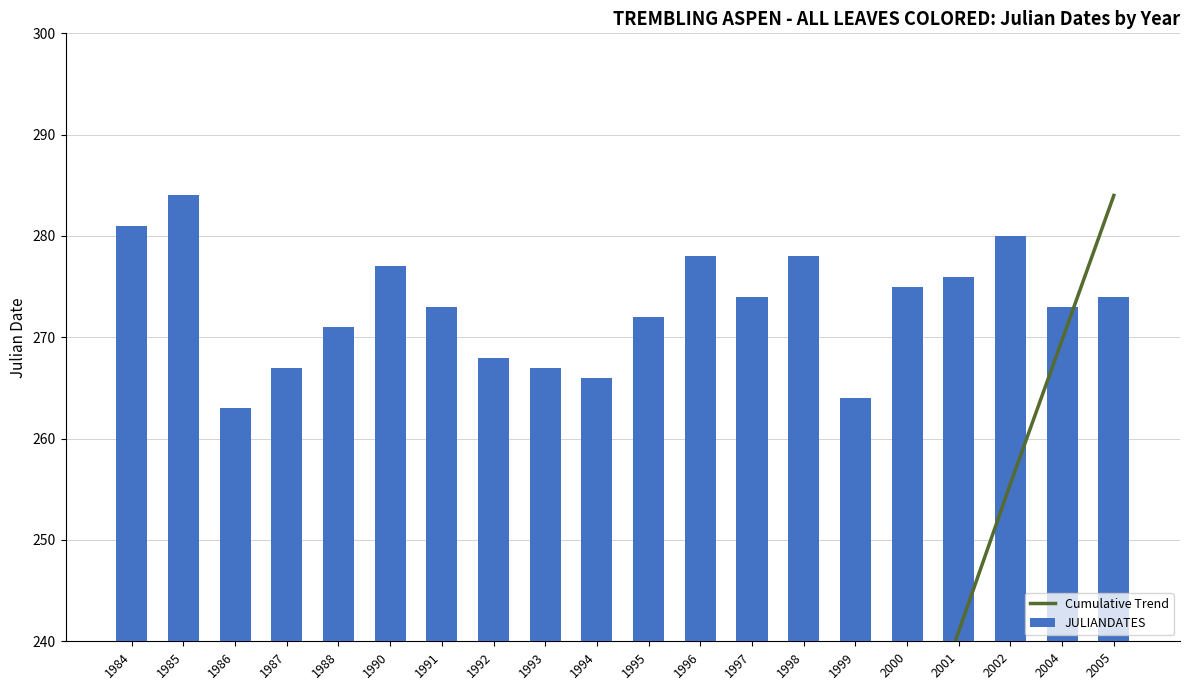

Rank the series by their maximum value, from lowest to highest.

Cumulative Trend, JULIANDATES